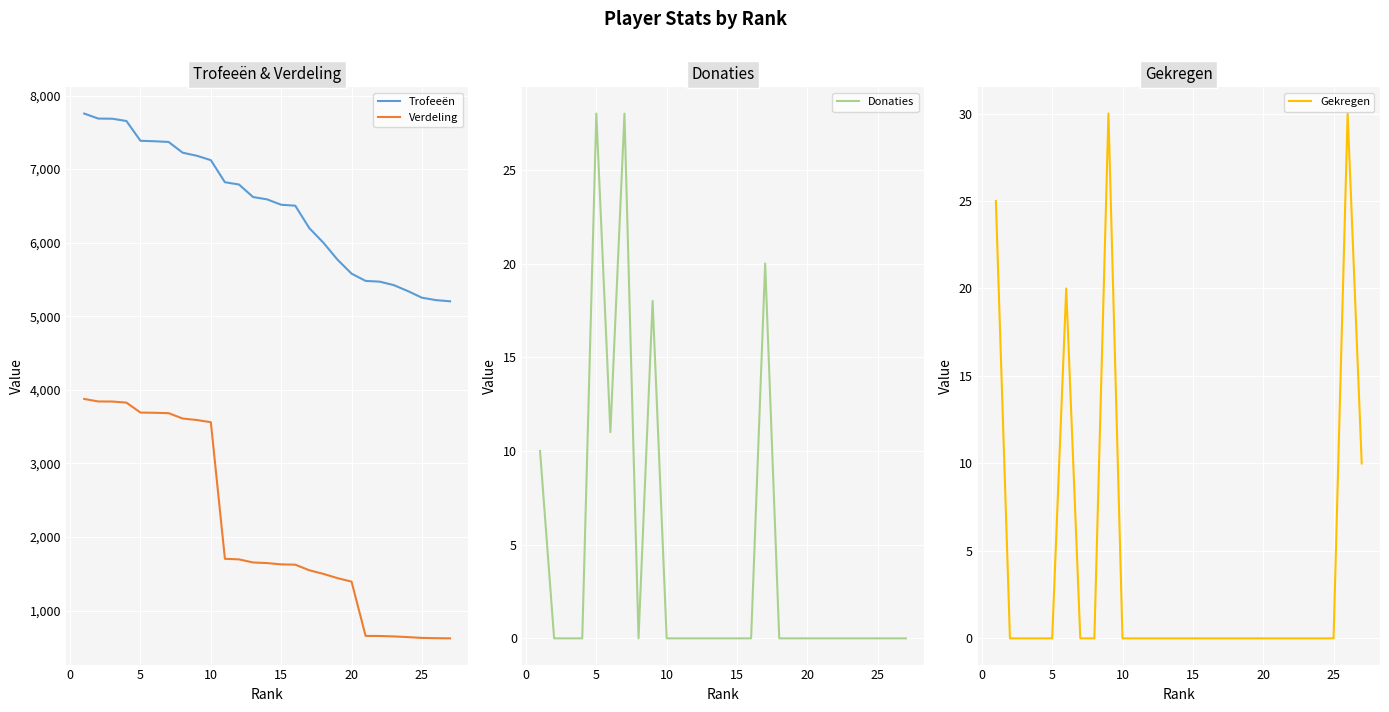

True or false: Verdeling and Trofeeën cross at least once.

False